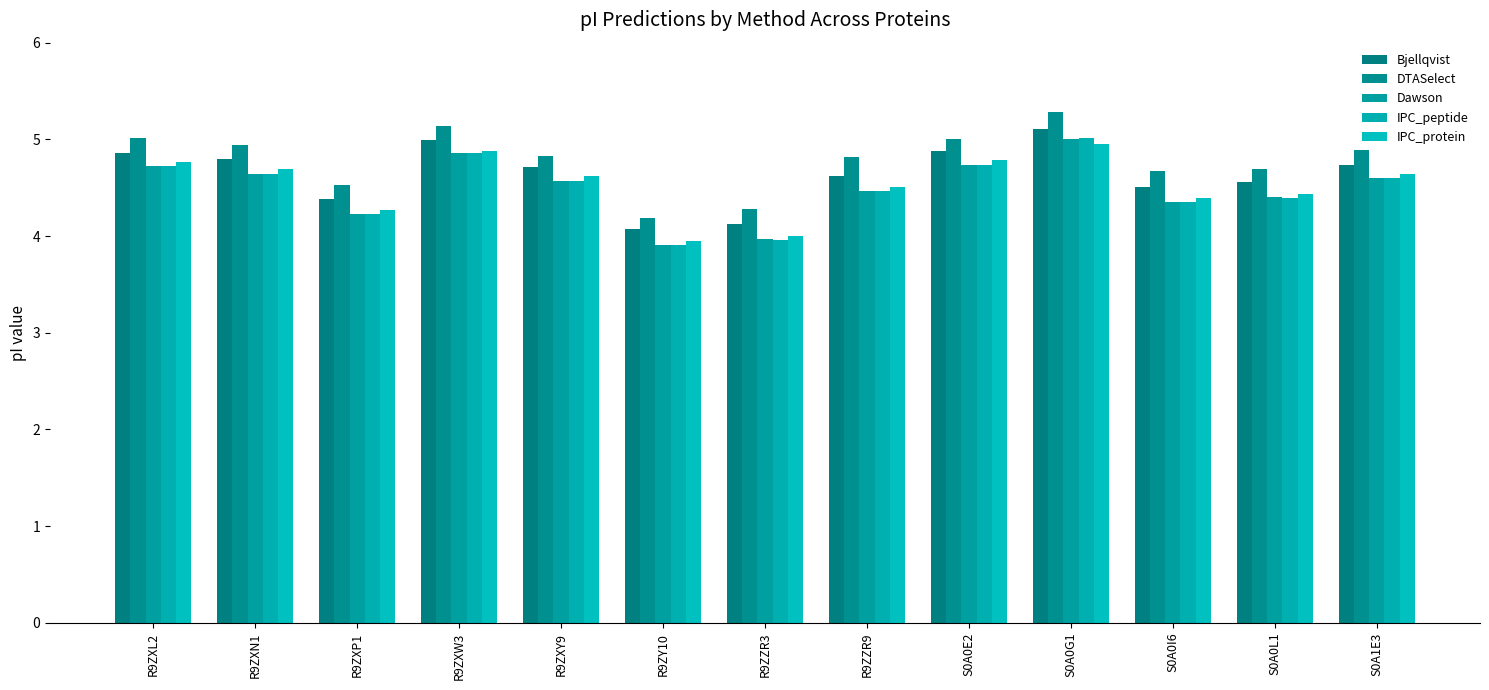

What position from the right is R9ZZR3?

7